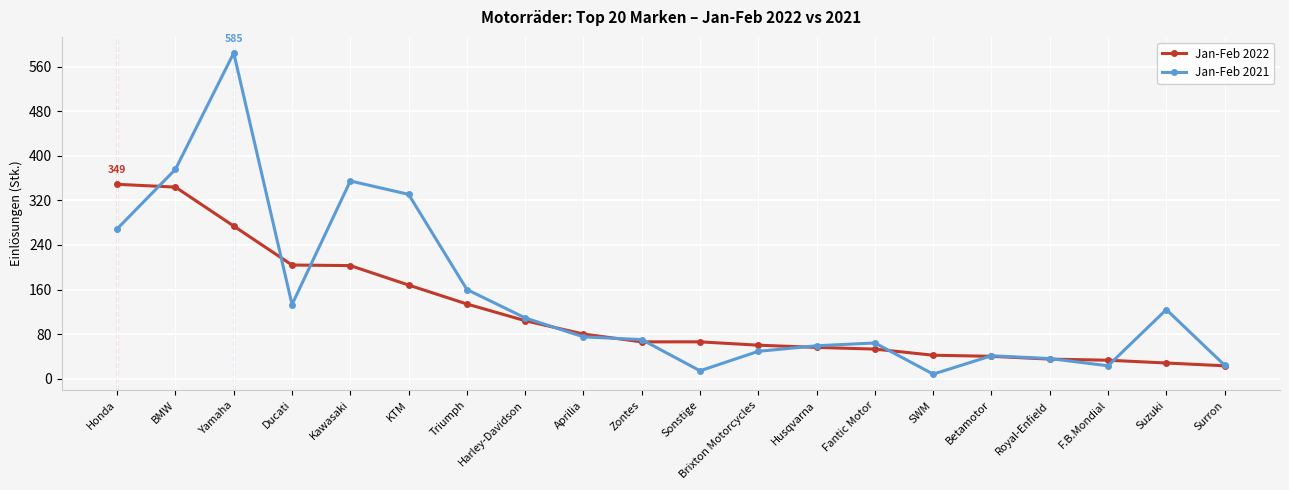

What is the label of the 14th point from the left?

Fantic Motor